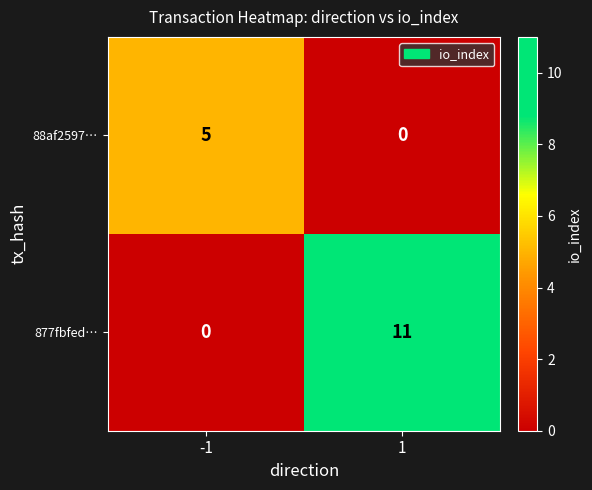

Read the 877fbfed… value at 1, to the nearest 5.

10